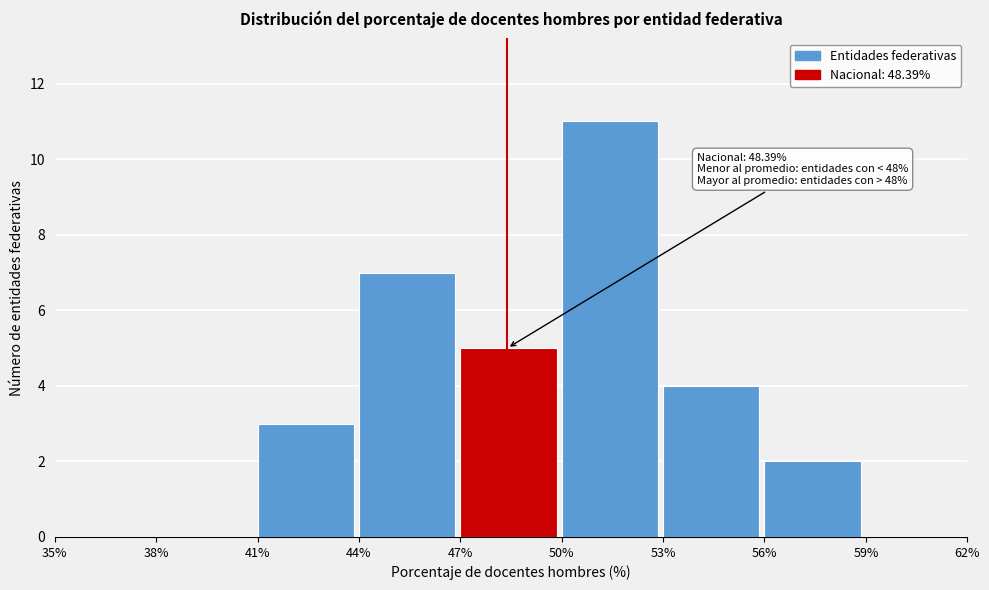

Over which range of the x-axis is the bar tallest?

50% to 53%